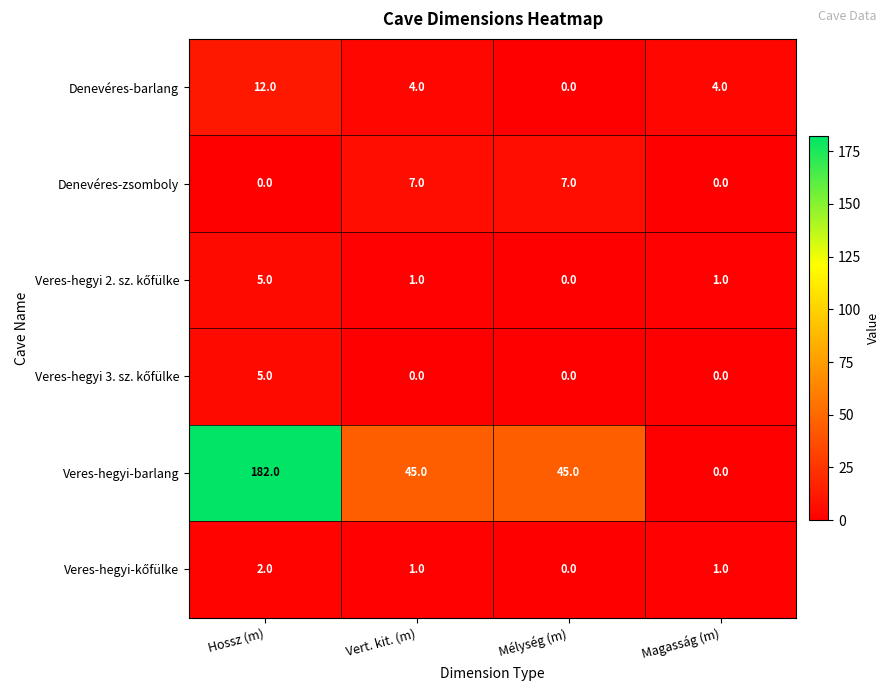

At which category does the chart reach its peak across all series?

Hossz (m)